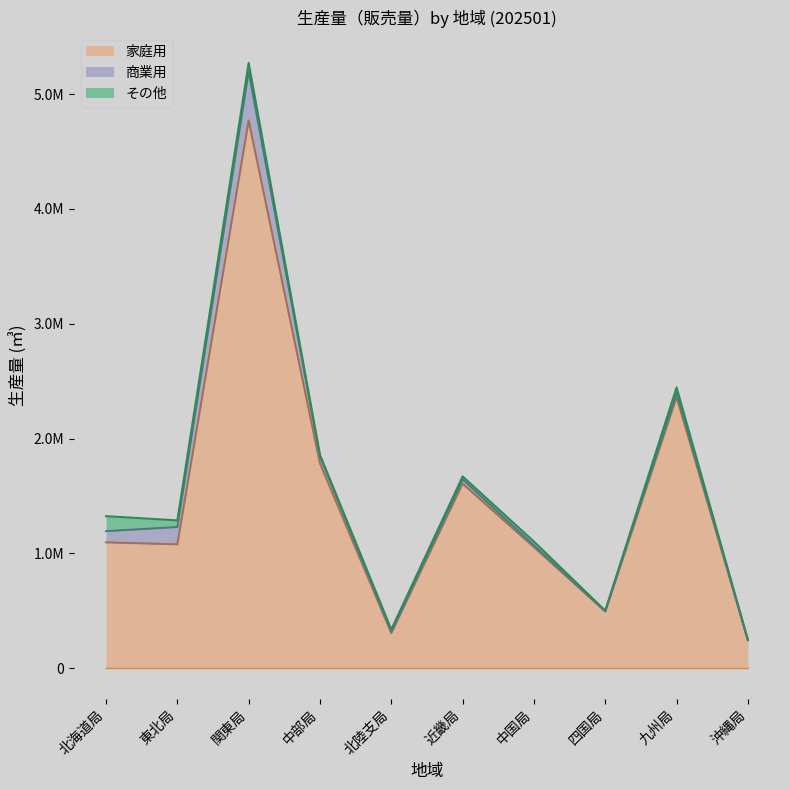

Does the chart display data point markers on the line(s)?

No